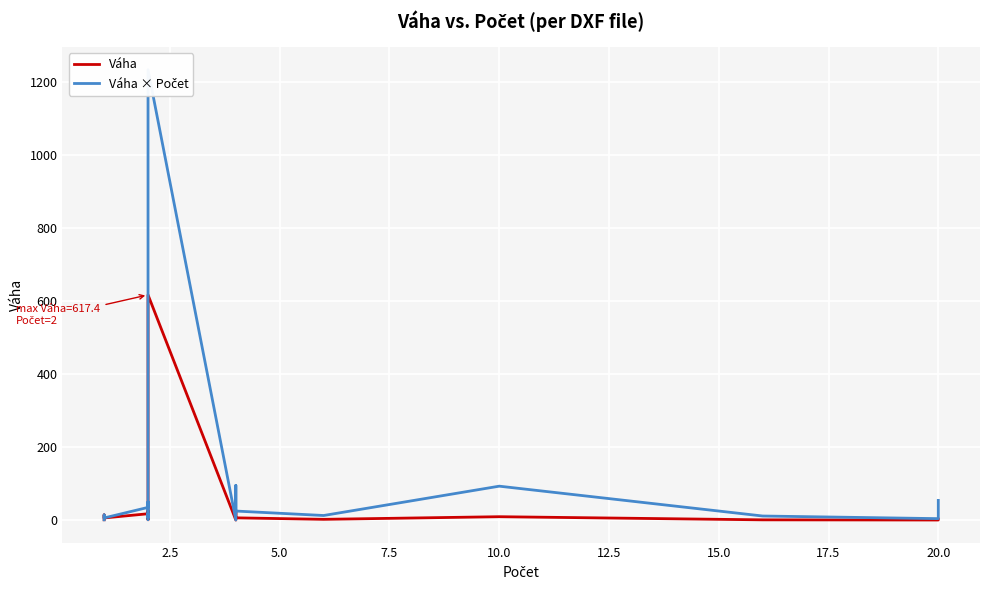

Which series has the largest range (max minus min)?

Váha × Počet